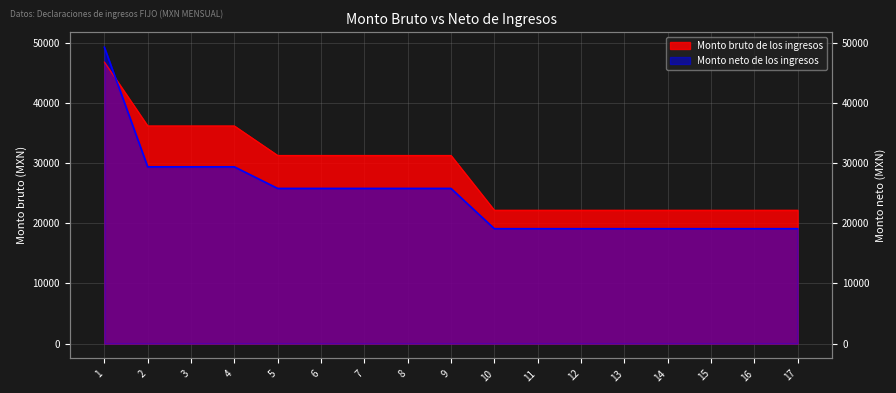

The value of Monto bruto de los ingresos at 6 is 31247.4. True or false?

True